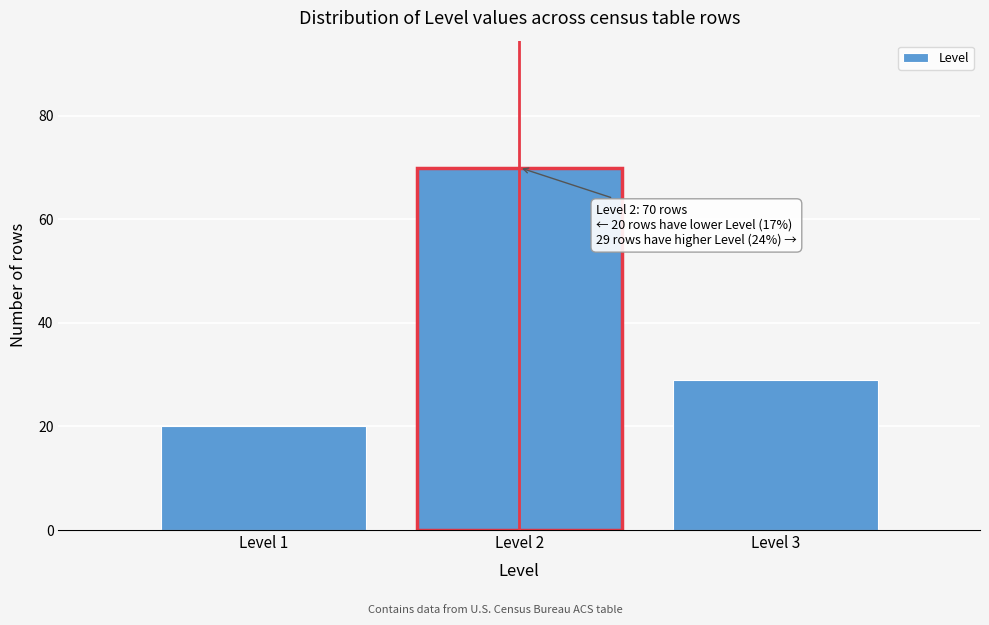

Which range on the x-axis has the tallest bar?

1.5 to 2.5